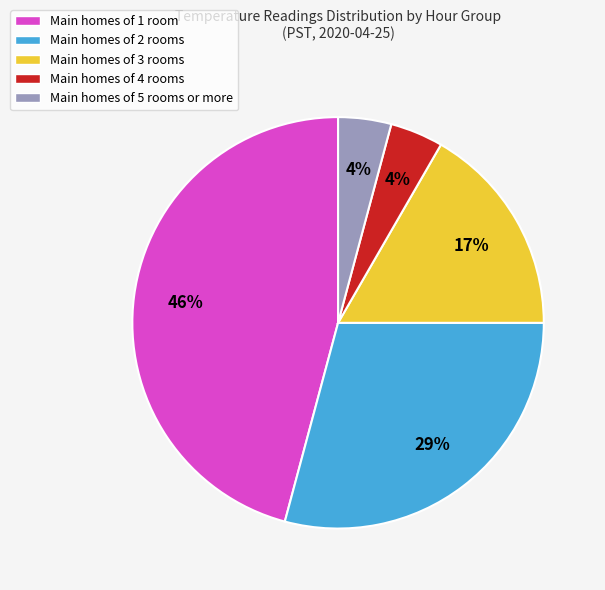

To the nearest percent, what is the difference between the largest and smallest slice percentages?

42%